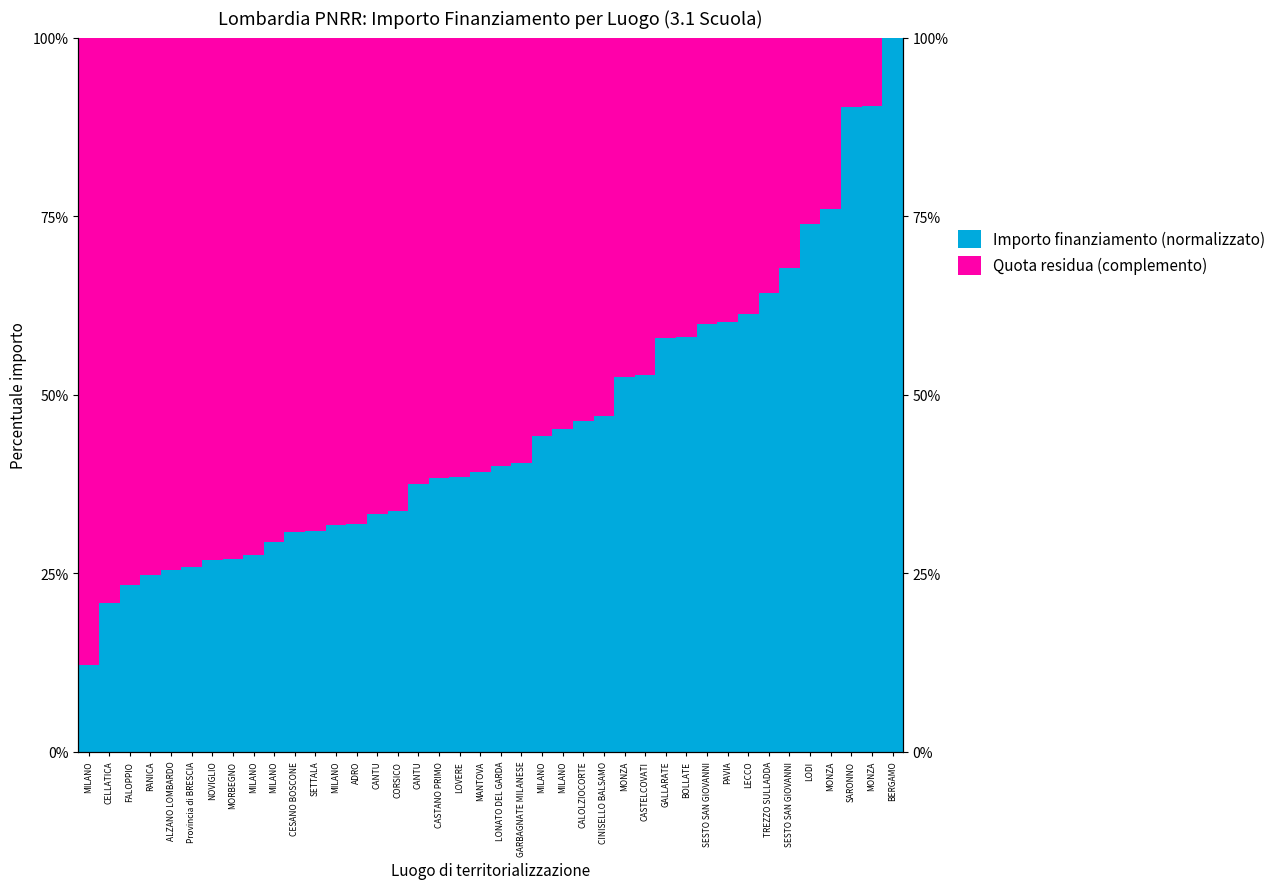

Is the value of Quota residua (complemento) at CANTU greater than the value of Importo finanziamento (normalizzato) at LOVERE?

Yes